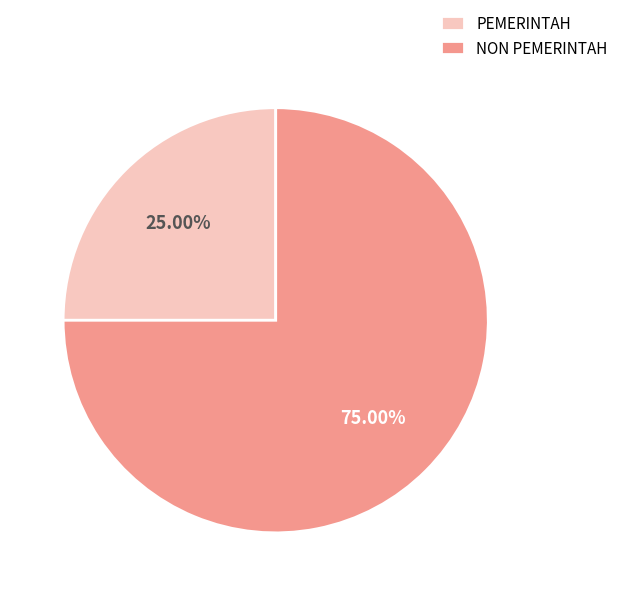

Is there any slice that represents more than half of the pie?

Yes